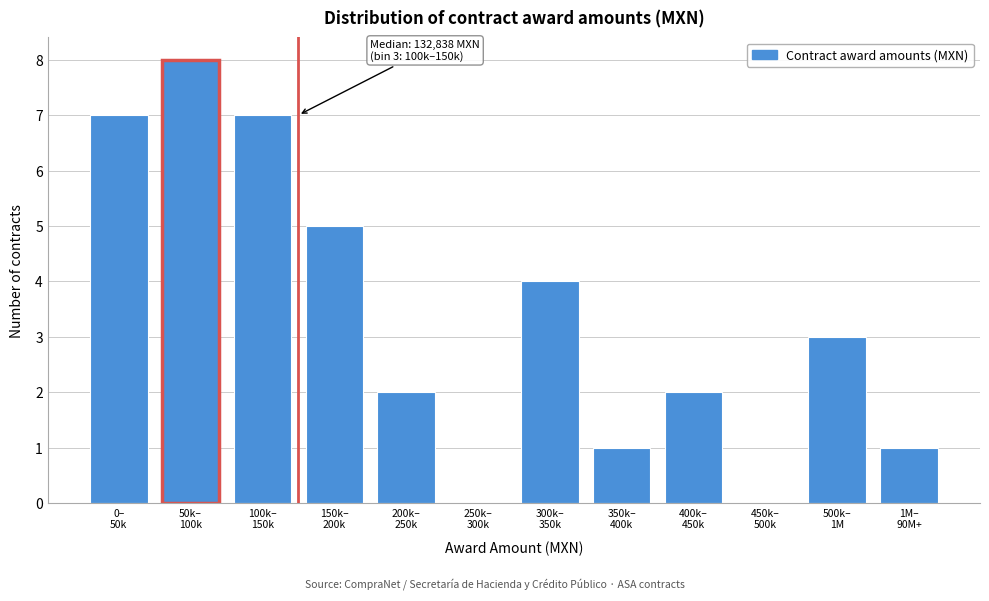

What is the greatest value displayed?

8